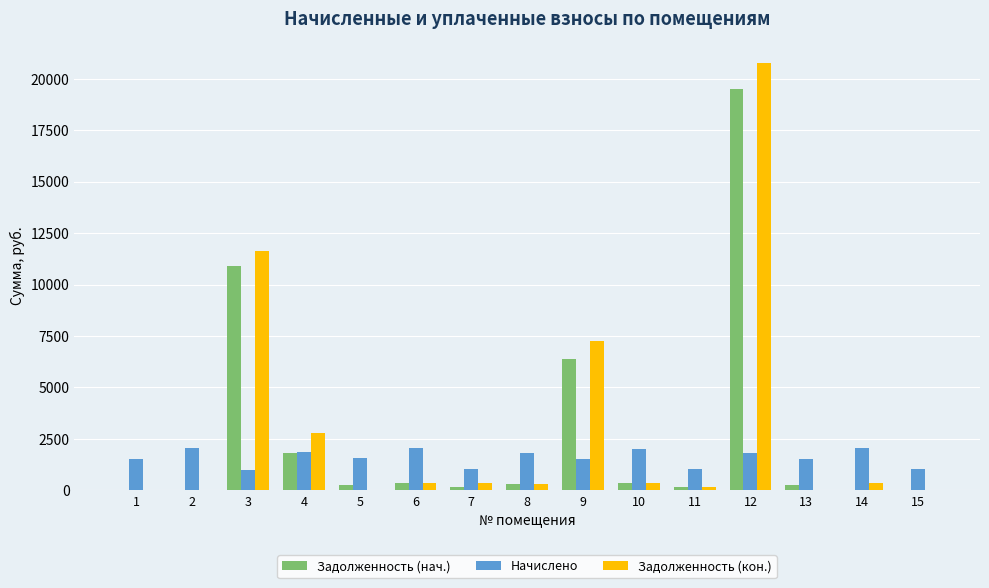

Between 2 and 15, which series saw the biggest shift?

Начислено